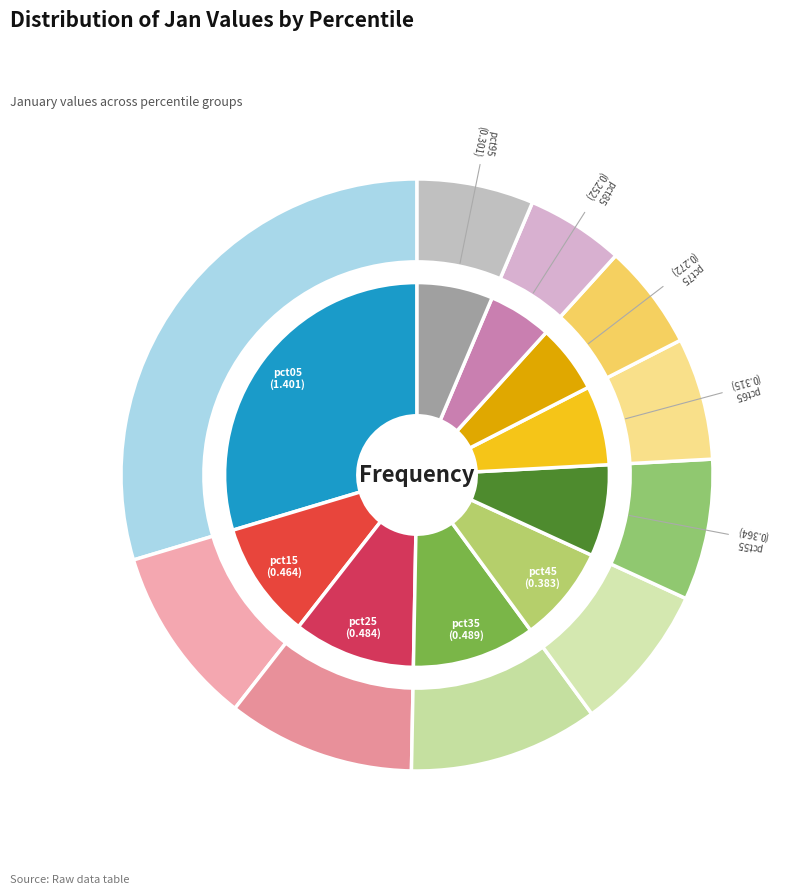

Is pct85 the majority of the pie?

No